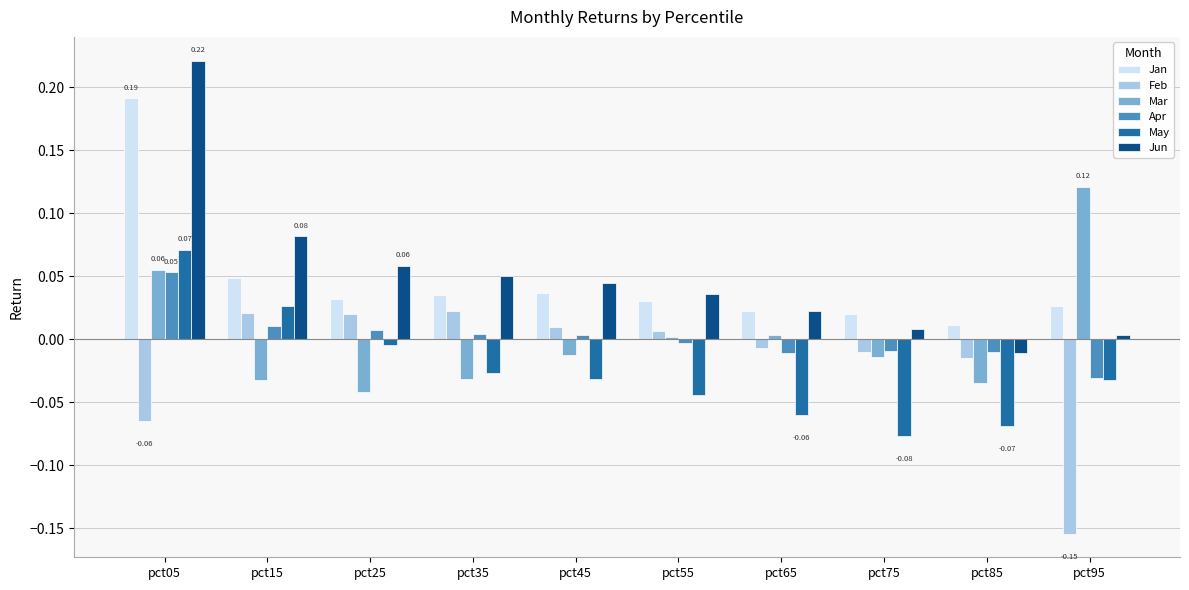

Which series has the widest spread of values?

Jun